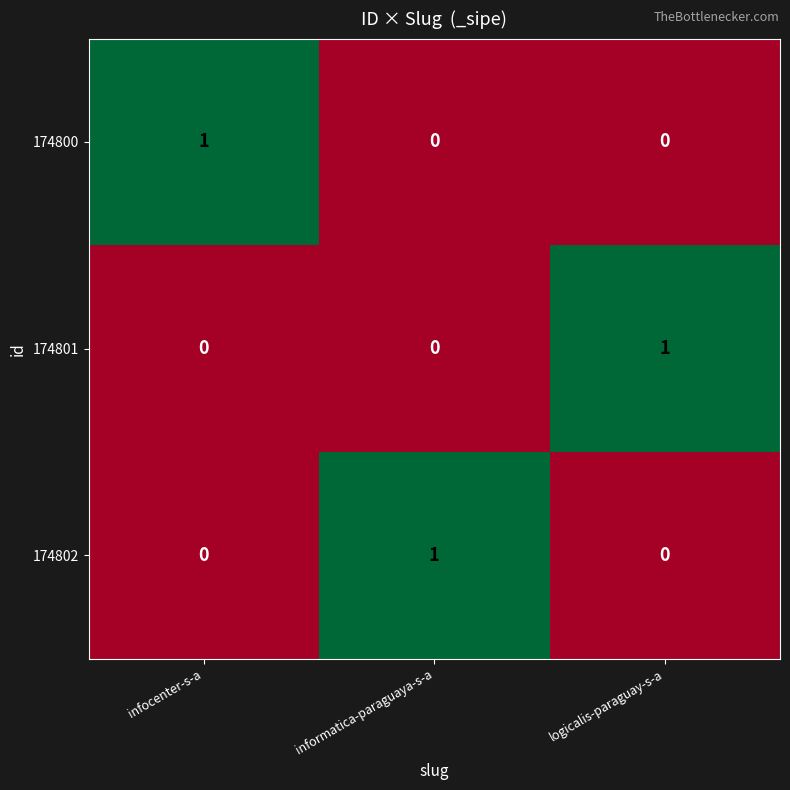

Is the value of 174802 at informatica-paraguaya-s-a greater than the value of 174800 at informatica-paraguaya-s-a?

Yes